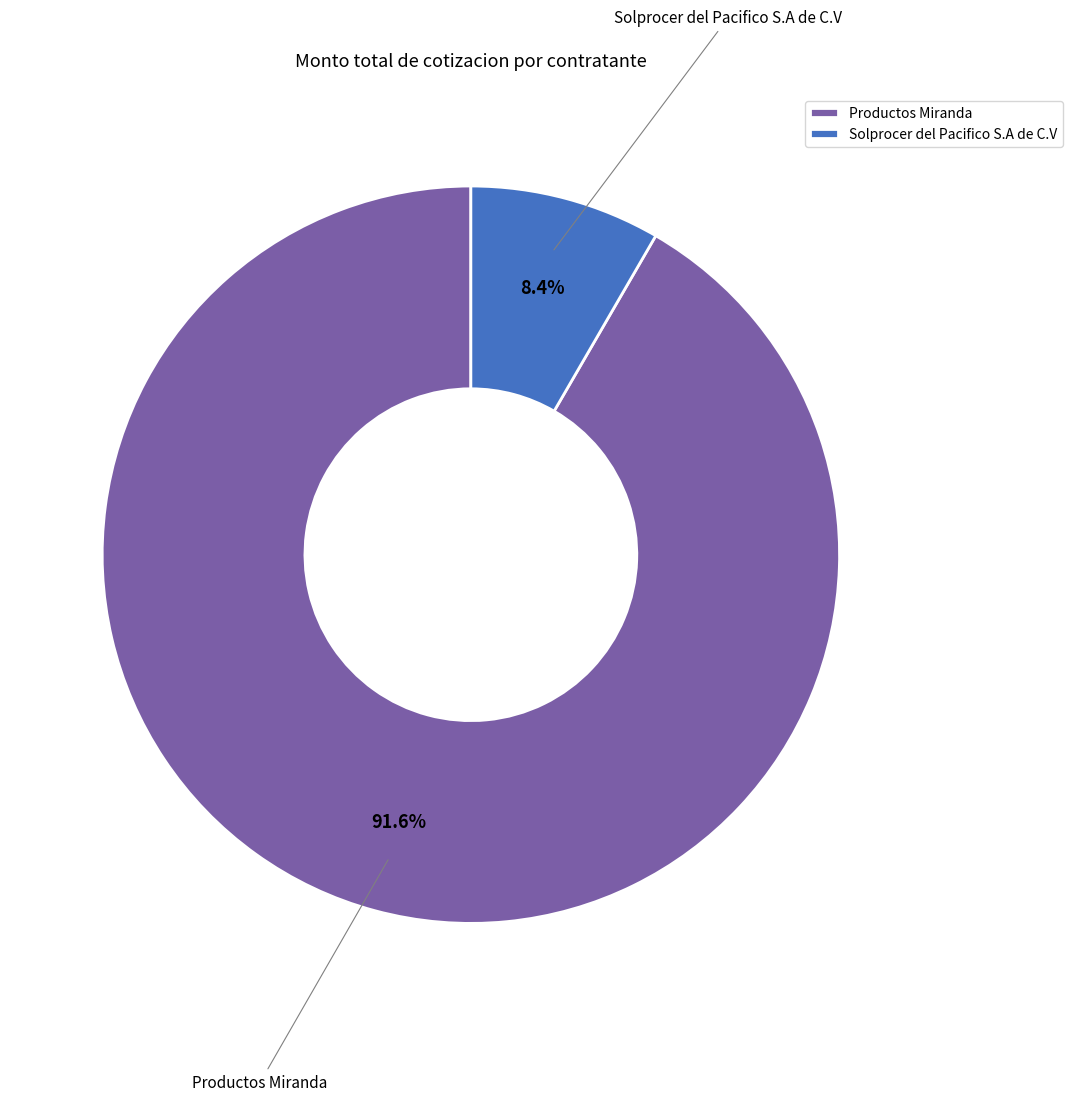

Between Productos Miranda and Solprocer del Pacifico S.A de C.V, which is larger?

Productos Miranda